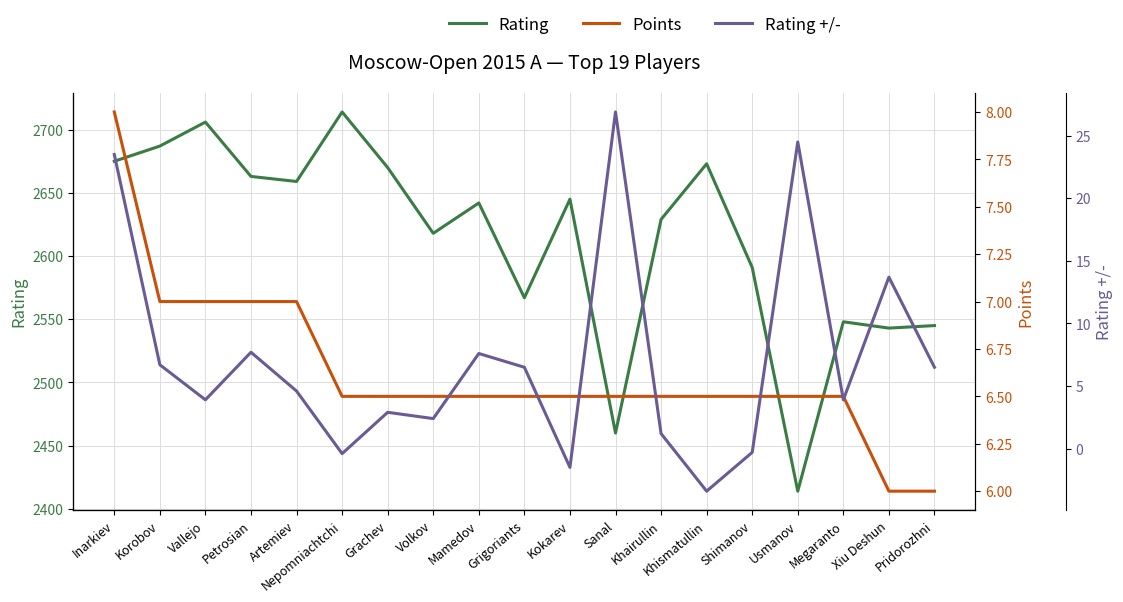

What is the difference between the Rating +/- values at Usmanov and Xiu Deshun?

10.8